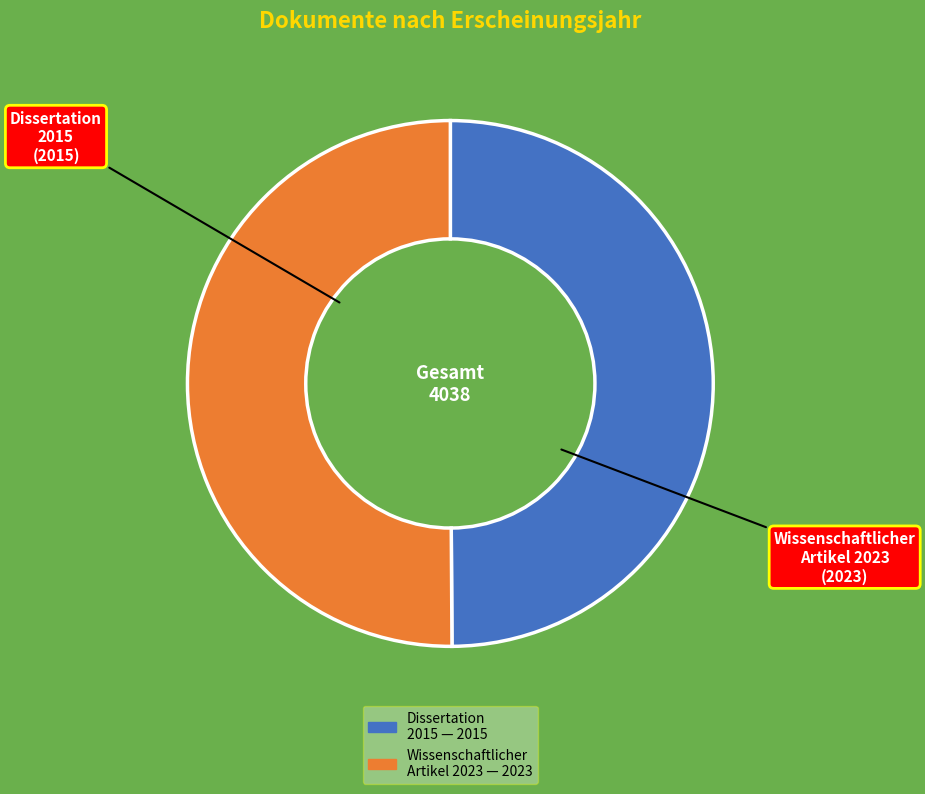

How many segments does this pie chart have?

2